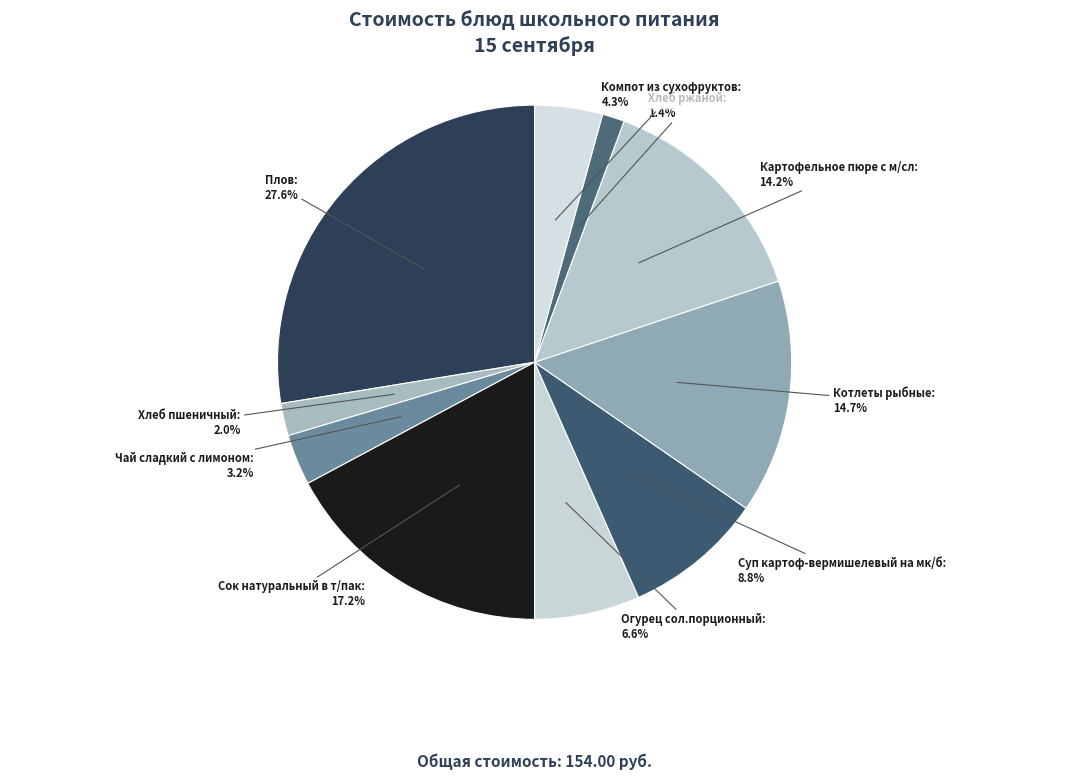

To the nearest percent, what portion does Хлеб пшеничный represent?

2%